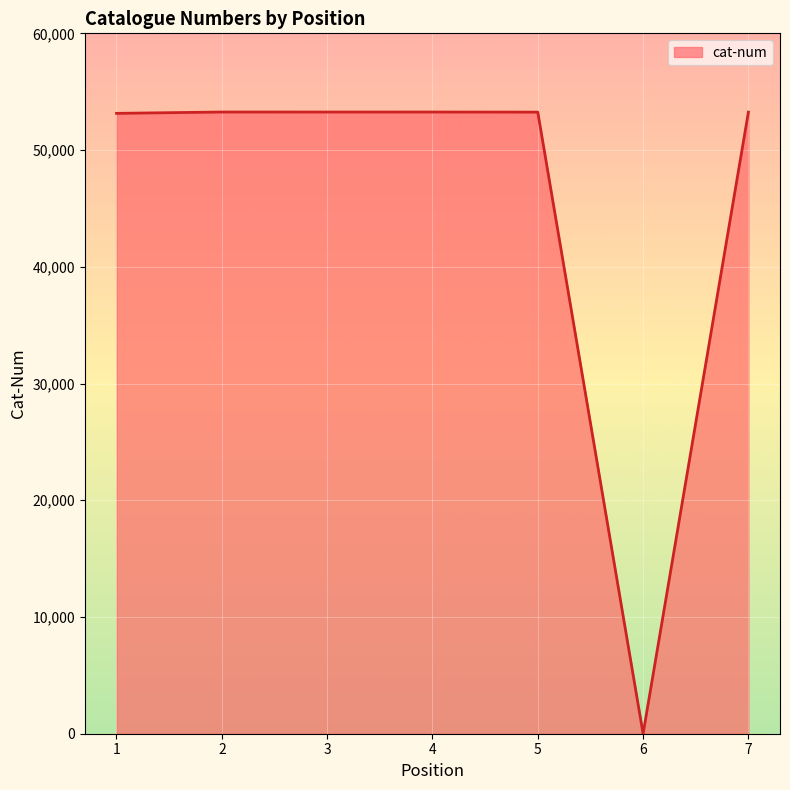

Which has a higher value, 5 or 6?

5